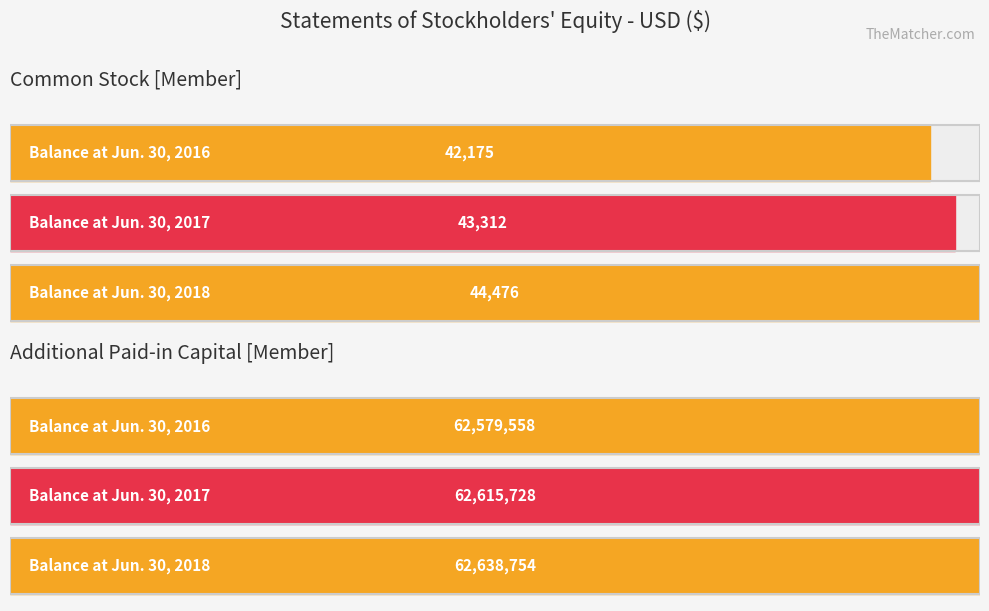

What is the value of the Additional Paid-in Capital [Member] bar at the 1st from the left?

62579558